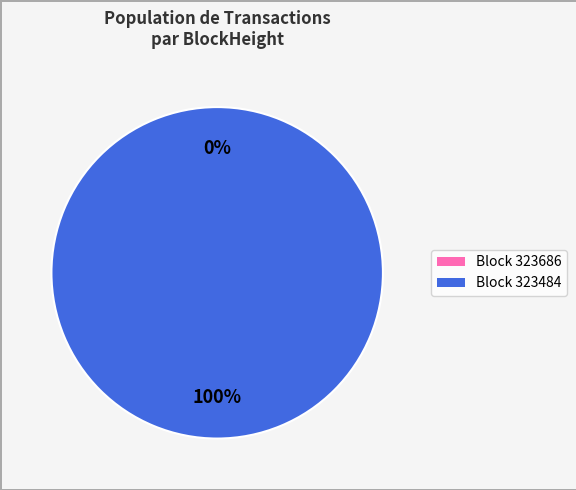

To the nearest percent, what is the combined percentage of 323686 and 323484?

100%